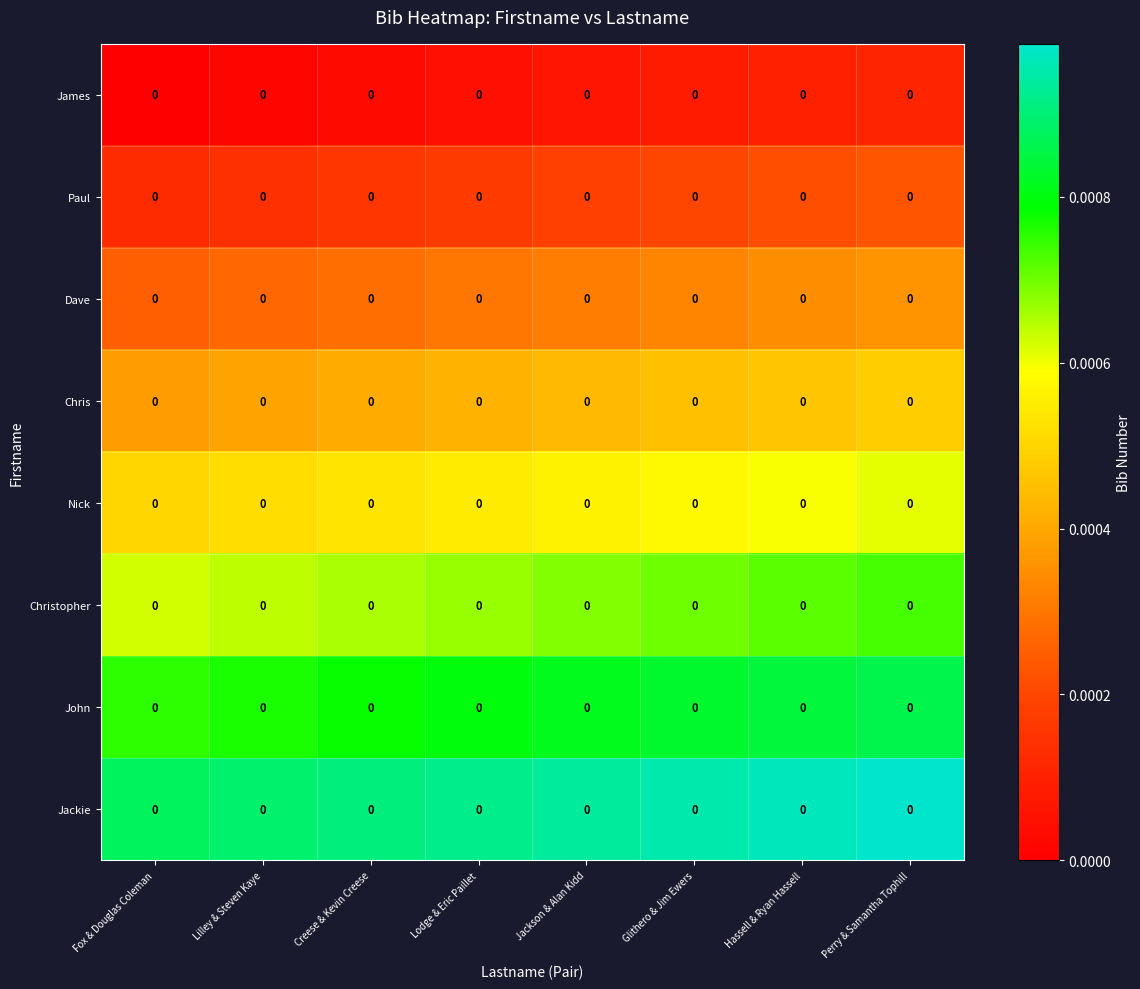

True or false: Nick has a value of 0.0 at Glithero & Jim Ewers.

True